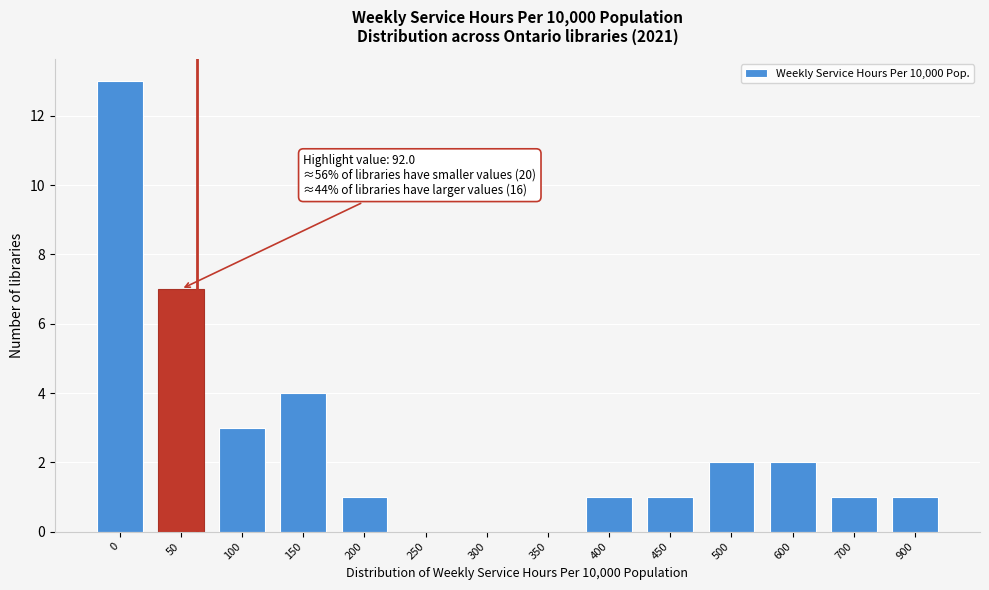

Reading left to right, list all the values displayed in this chart.

0=13	50=7	100=3	150=4	200=1	250=0	300=0	350=0	400=1	450=1	500=2	600=2	700=1	900=1